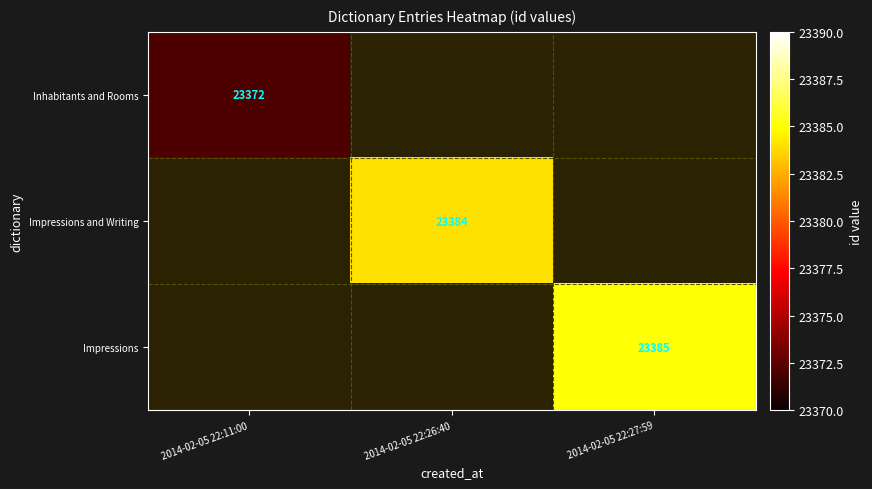

The Impressions and Writing series shows 13516.9 at 2014-02-05 22:26:40. True or false?

False